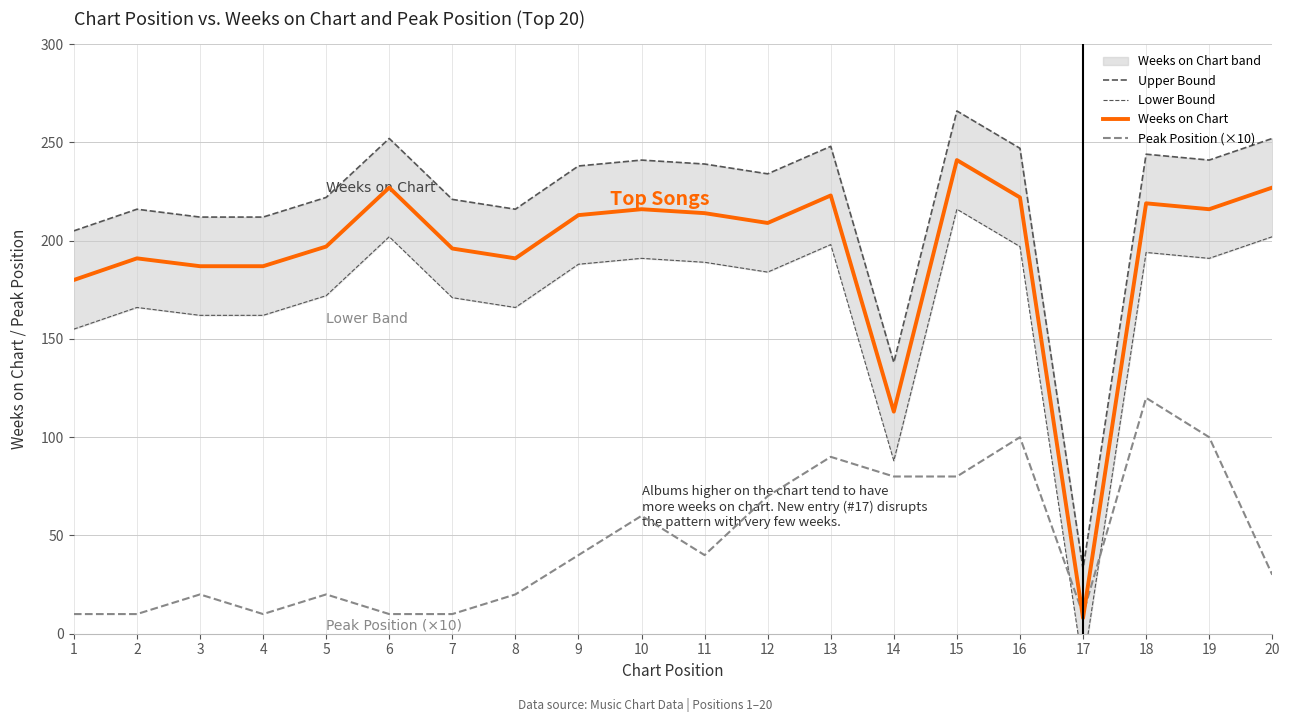

Where is the first local minimum for Lower Bound?

8